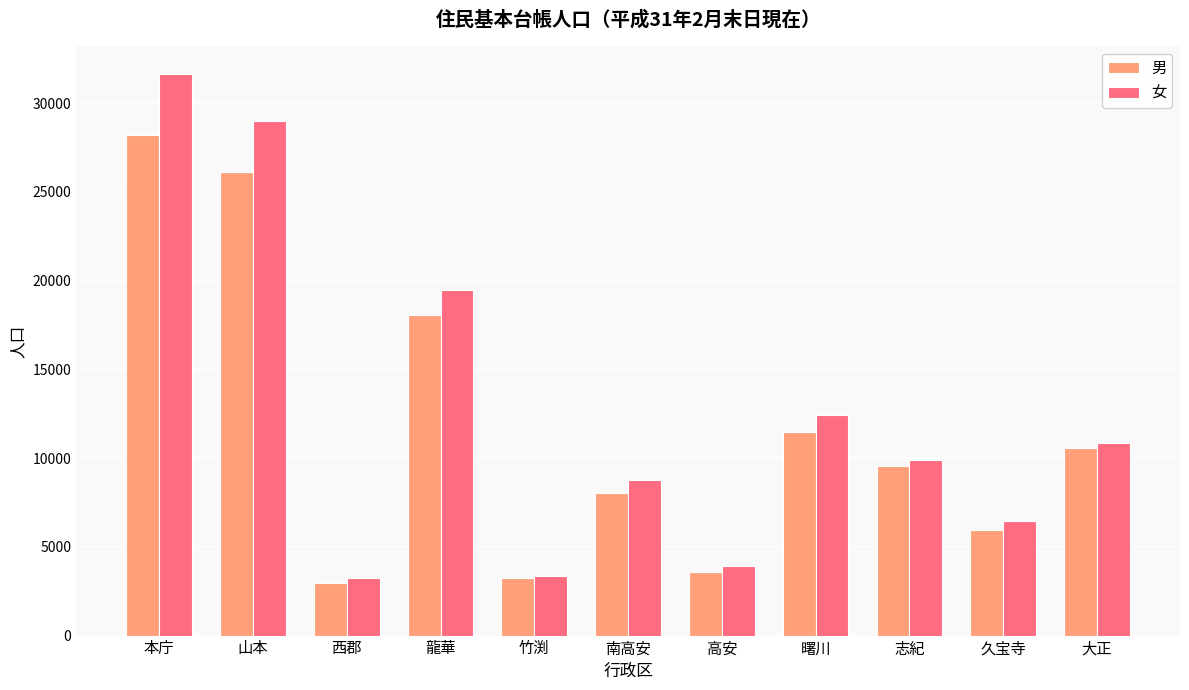

Is the value of 女 at 曙川 greater than the value of 男 at 本庁?

No